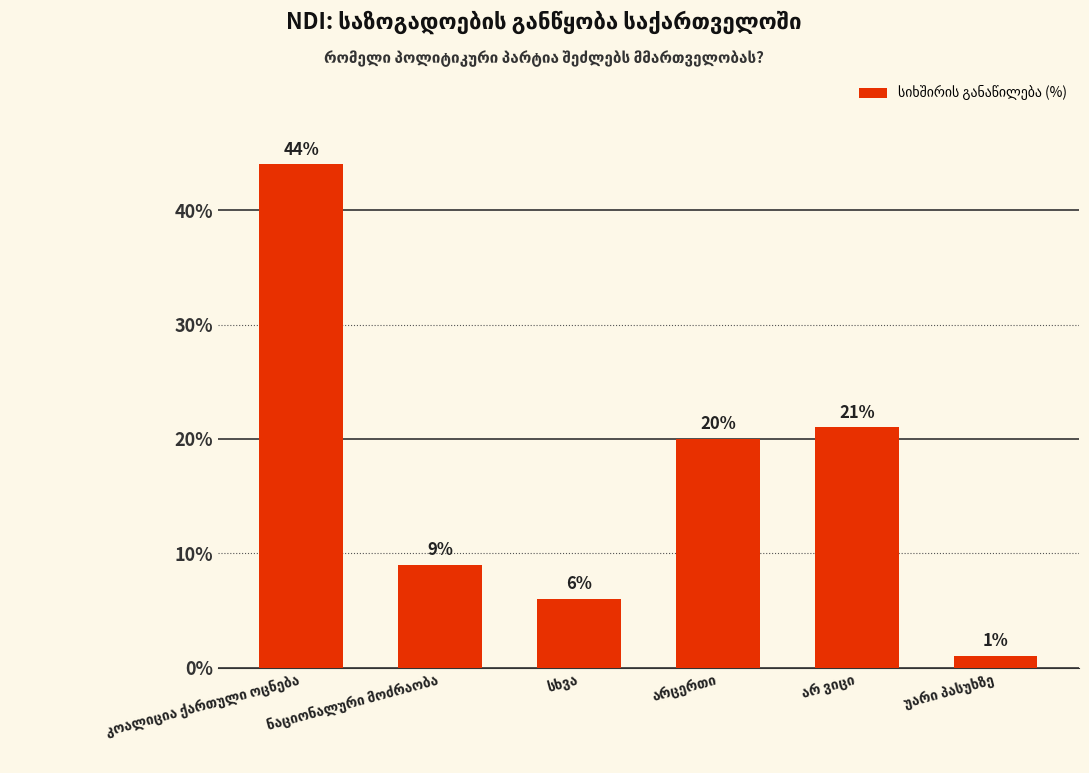

What is the value of the 5th bar from the left?

21